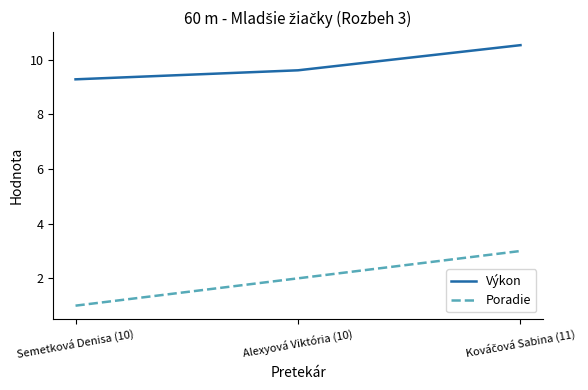

Rank the series by their average value, from highest to lowest.

Výkon, Poradie